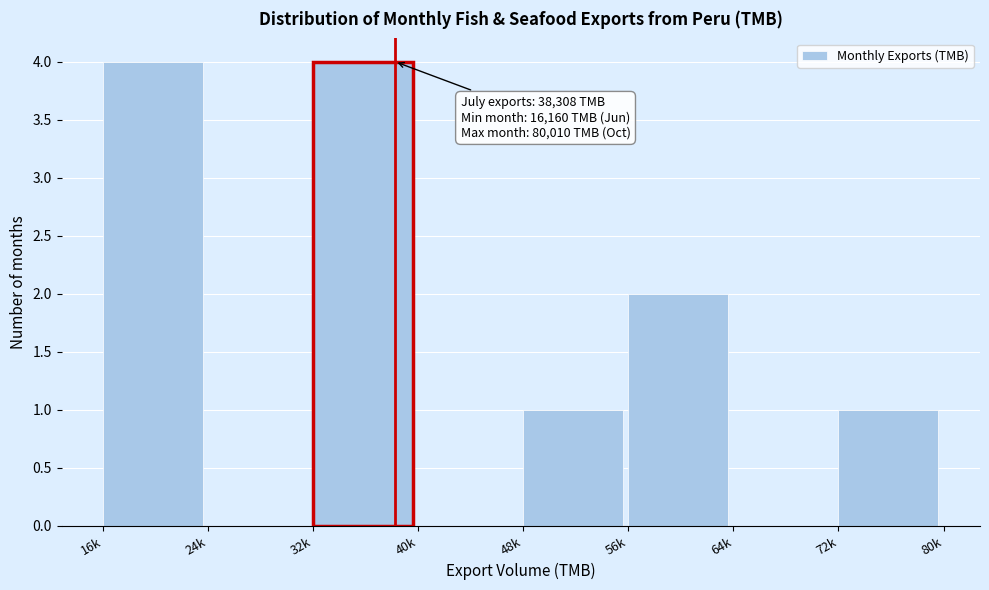

Reading left to right, transcribe all the data shown in this chart.

16k=4	24k=0	32k=4	40k=0	48k=1	56k=2	64k=0	72k=1